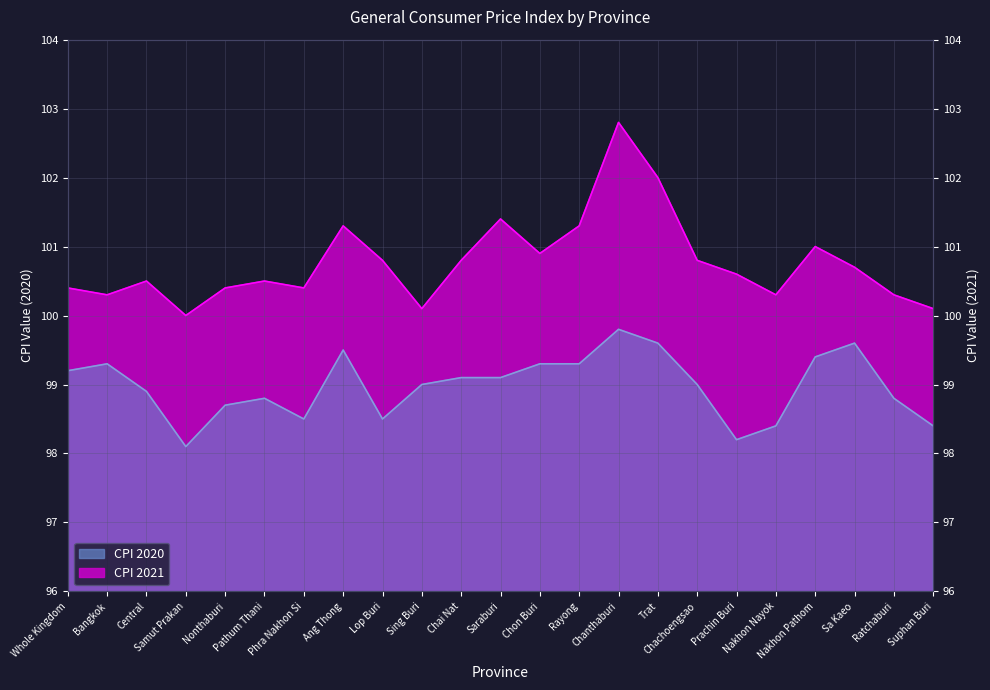

The CPI 2021 series shows 33.3 at Ang Thong. True or false?

False